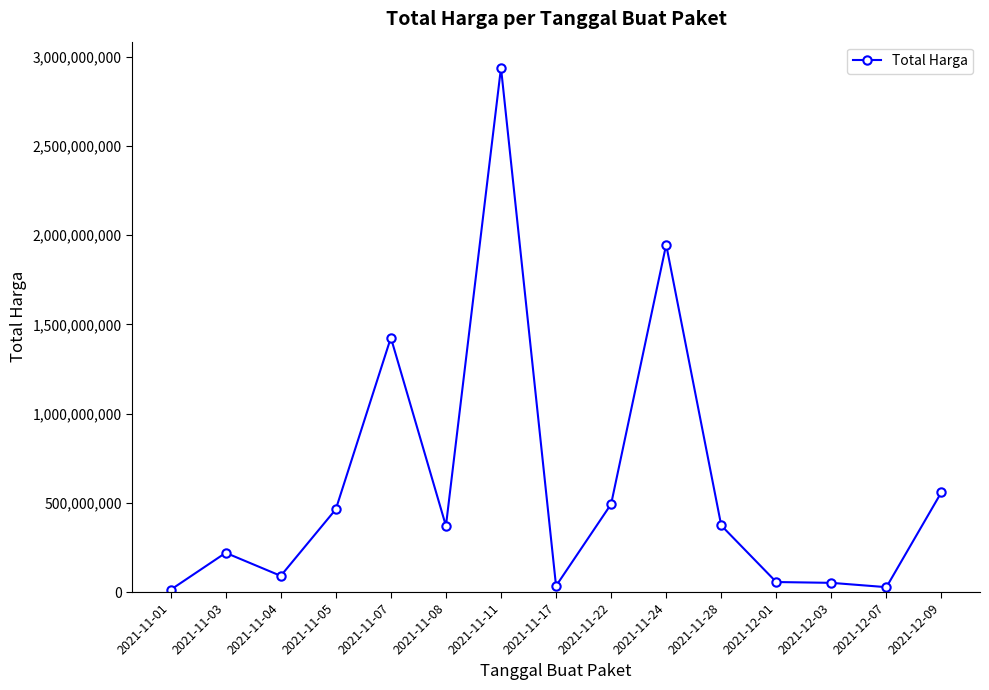

What is the label of the 11th point from the left?

2021-11-28